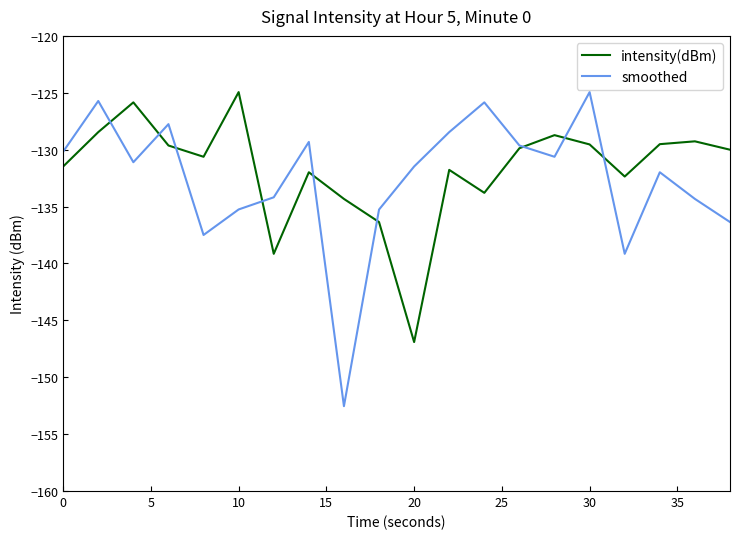

In intensity(dBm), how many points are lower than both neighbors (excluding endpoints)?

5